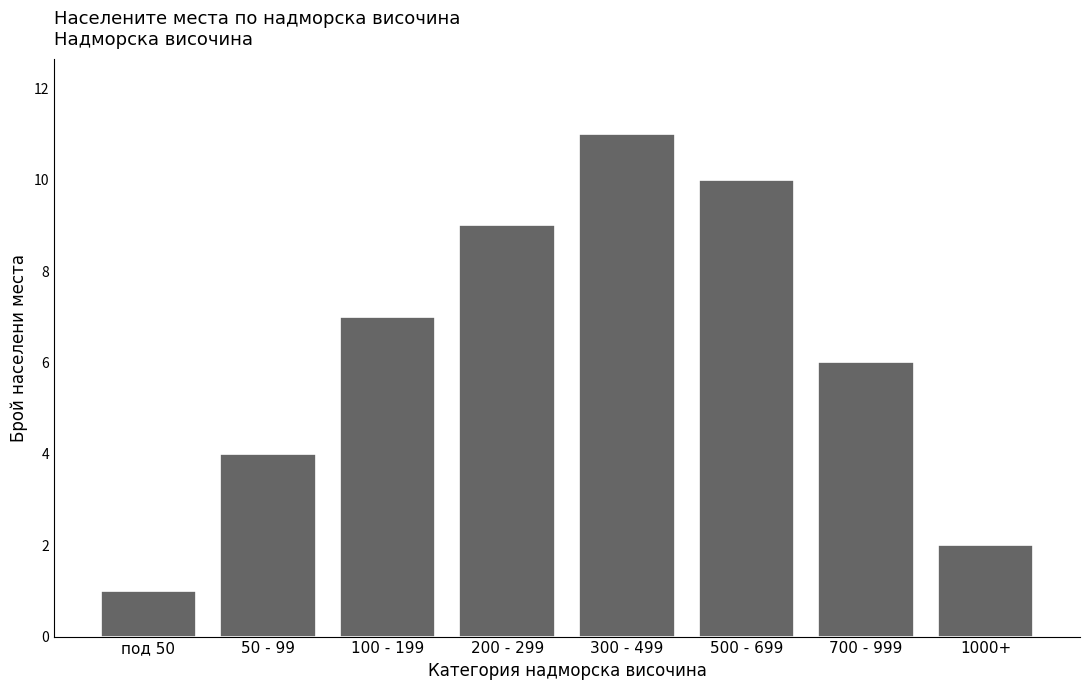

Reading left to right, list all the values displayed in this chart.

под 50=1	50 - 99=4	100 - 199=7	200 - 299=9	300 - 499=11	500 - 699=10	700 - 999=6	1000+=2